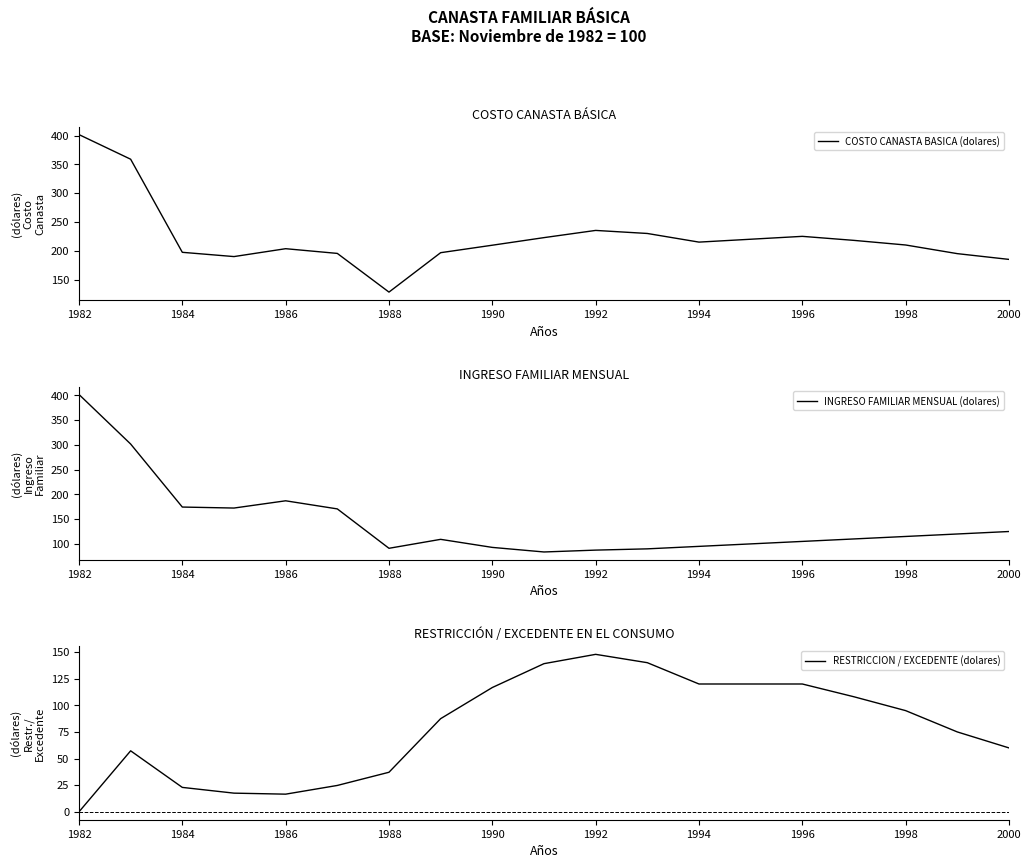

What is the maximum value for COSTO CANASTA BASICA (dolares)?

401.6